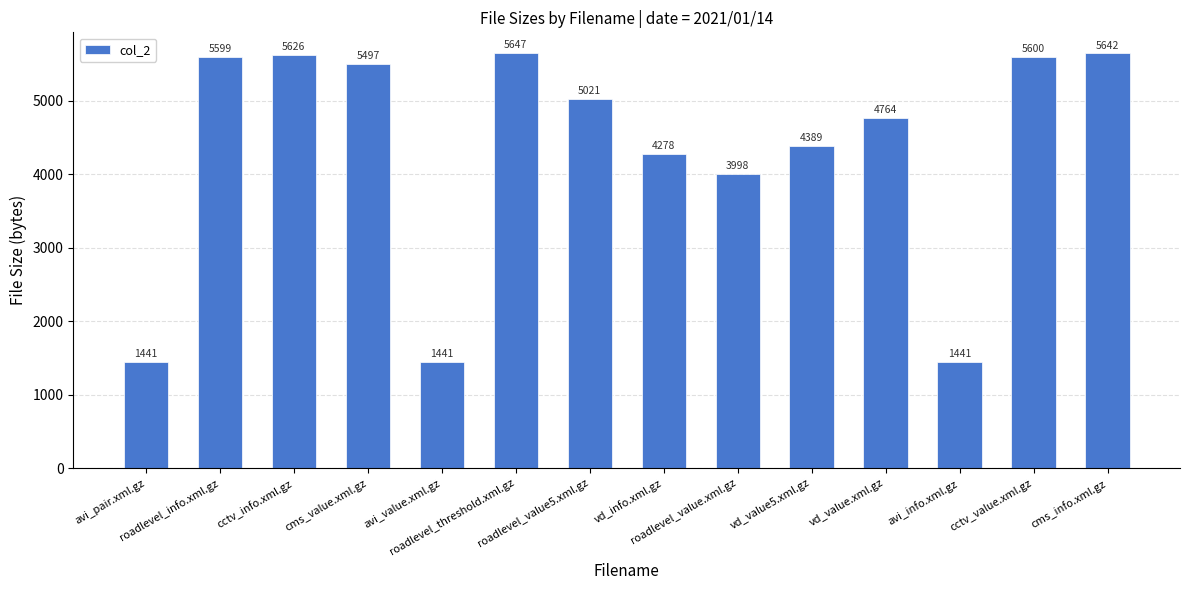

What is the greatest value displayed?

5647